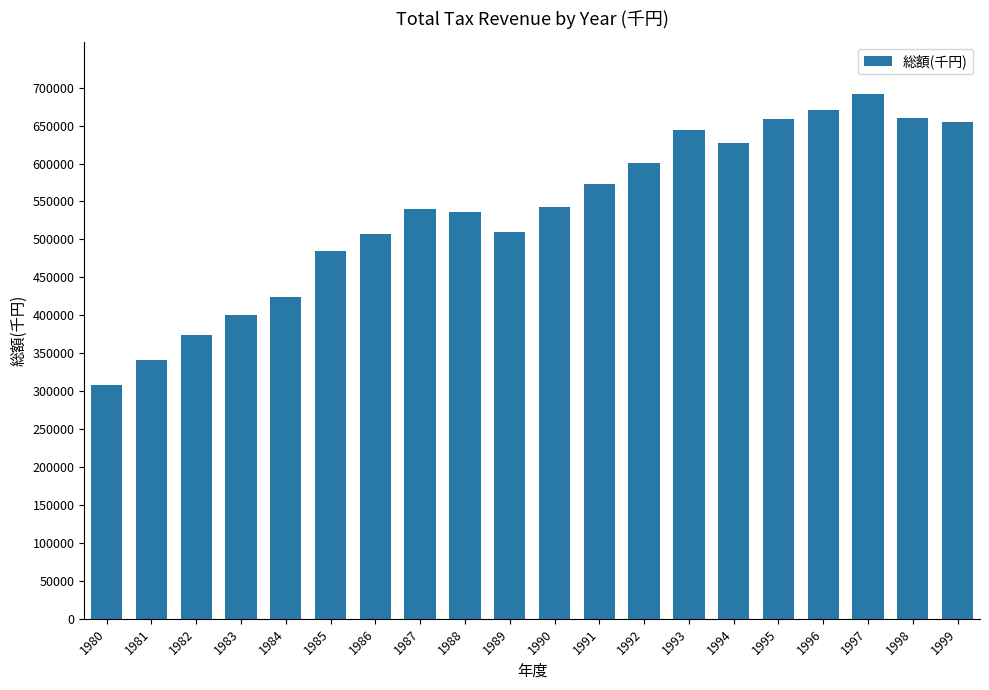

What is the sum of all values?

10751936